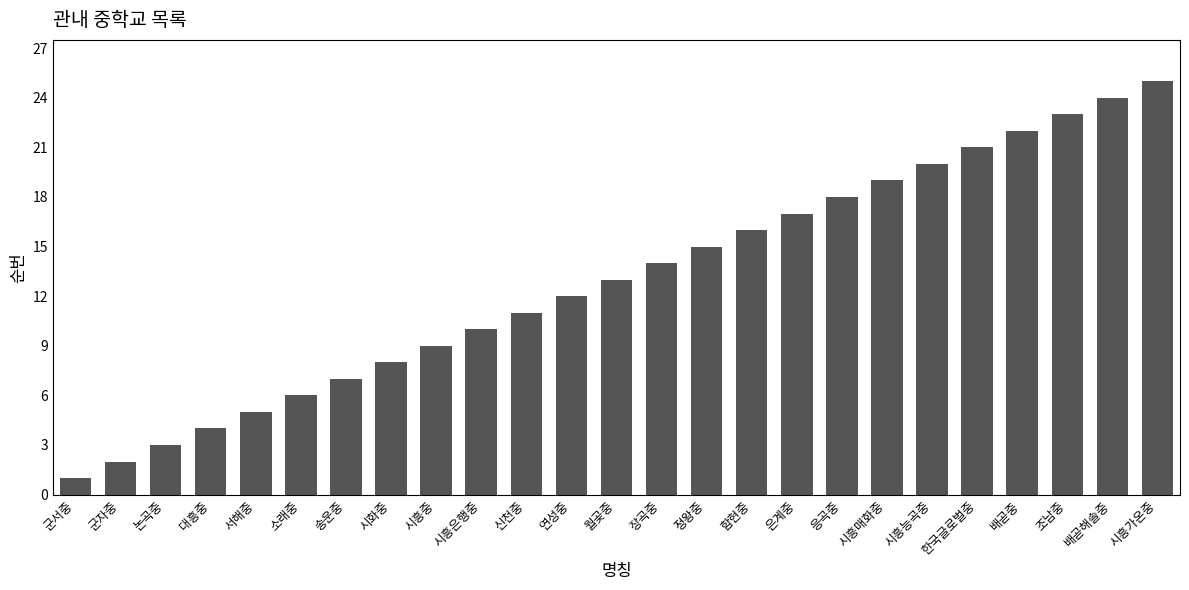

What position from the right is 배곧중?

4